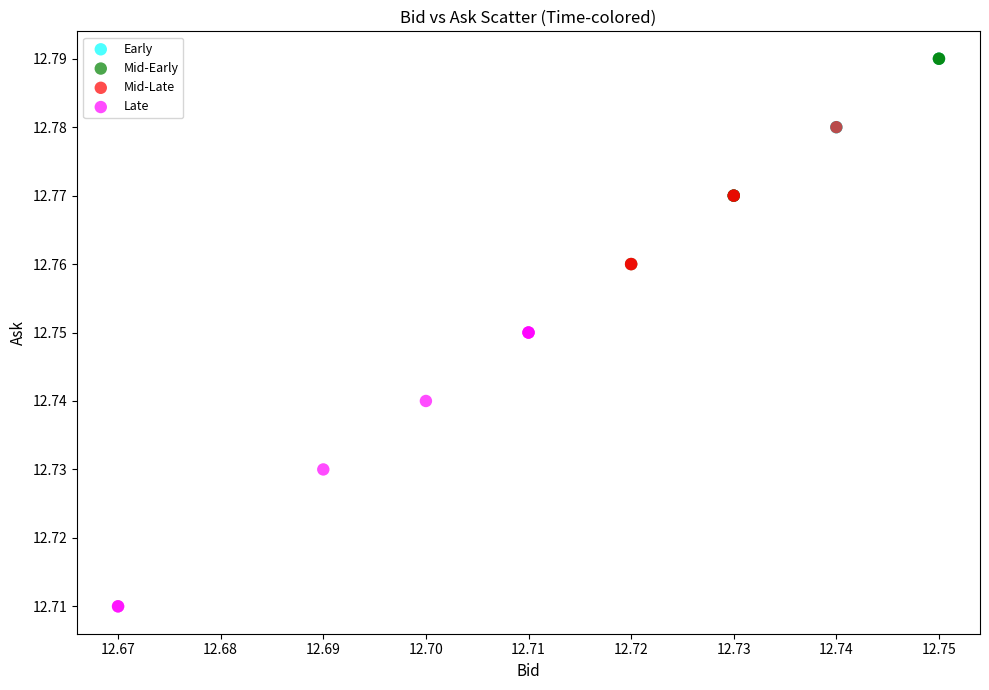

Which series reaches the minimum Y coordinate?

Late